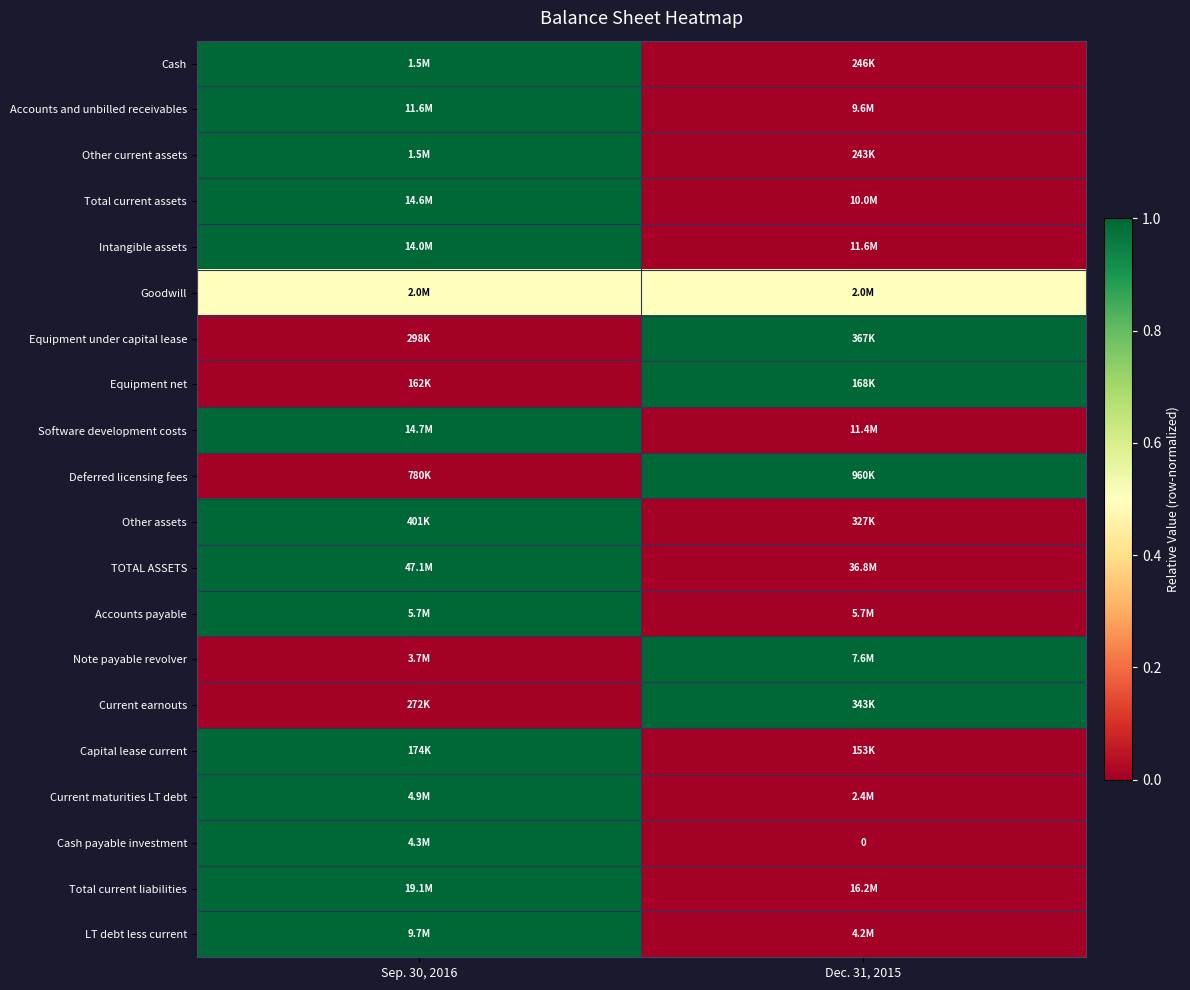

Is the value of Accounts and unbilled receivables at Dec. 31, 2015 greater than the value of Deferred licensing fees at Sep. 30, 2016?

No